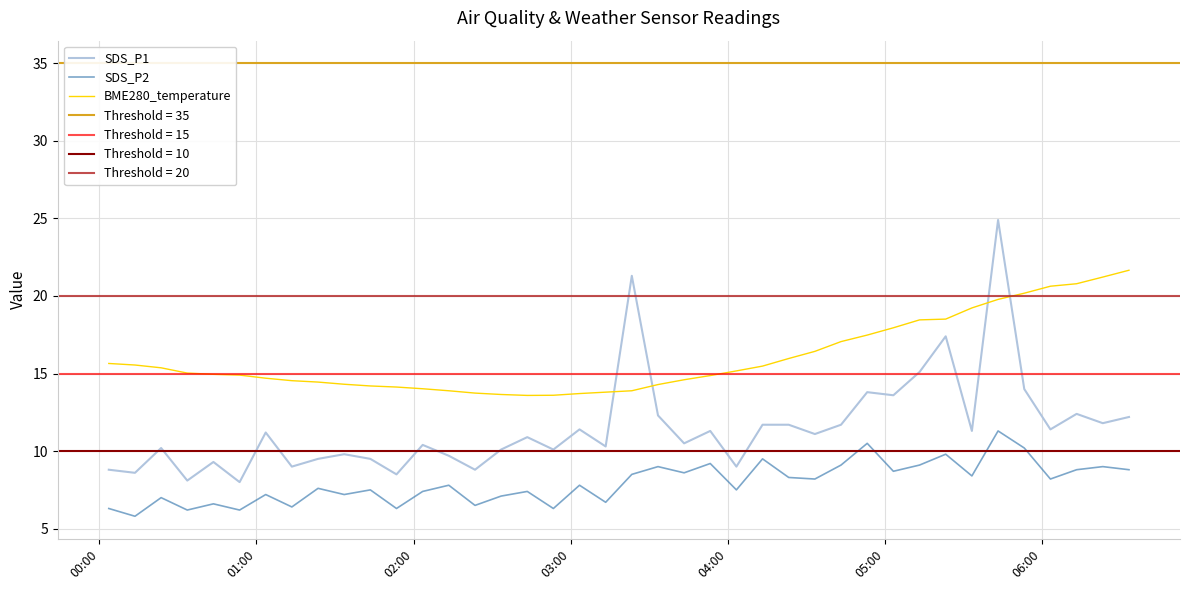

Reading left to right, extract all data points from this chart.

SDS_P1: 8.8	8.6	10.2	8.1	9.3	8.0	11.2	9.0	9.5	9.8	9.5	8.5	10.4	9.7	8.8	10.1	10.9	10.1	11.4	10.3	21.3	12.3	10.5	11.3	9.0	11.7	11.7	11.1	11.7	13.8	13.6	15.1	17.4	11.3	24.9	14.0	11.4	12.4	11.8	12.2
SDS_P2: 6.3	5.8	7.0	6.2	6.6	6.2	7.2	6.4	7.6	7.2	7.5	6.3	7.4	7.8	6.5	7.1	7.4	6.3	7.8	6.7	8.5	9.0	8.6	9.2	7.5	9.5	8.3	8.2	9.1	10.5	8.7	9.1	9.8	8.4	11.3	10.2	8.2	8.8	9.0	8.8
BME280_temperature: 15.7	15.6	15.4	15.0	14.9	14.9	14.7	14.5	14.4	14.3	14.2	14.1	14.0	13.9	13.7	13.7	13.6	13.6	13.7	13.8	13.9	14.3	14.6	14.9	15.2	15.5	16.0	16.4	17.1	17.5	17.9	18.5	18.5	19.2	19.8	20.2	20.6	20.8	21.2	21.7